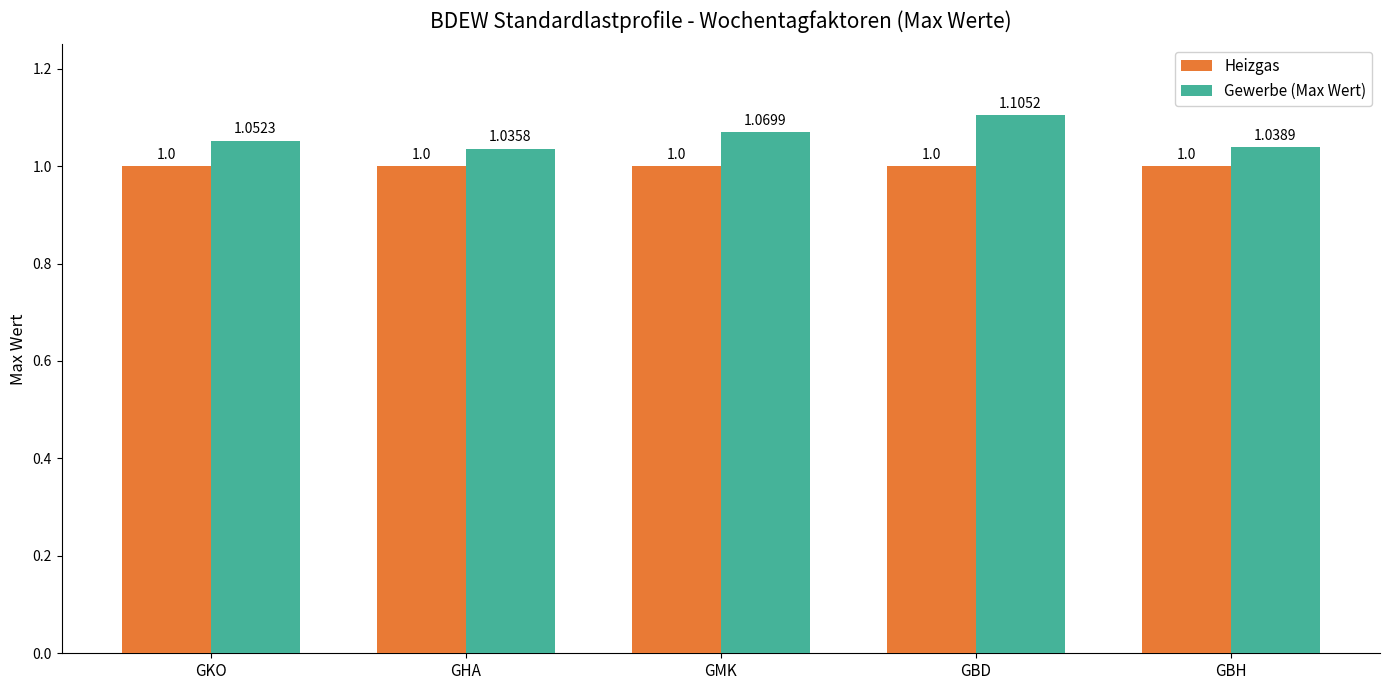

How many distinct data groups are displayed?

2